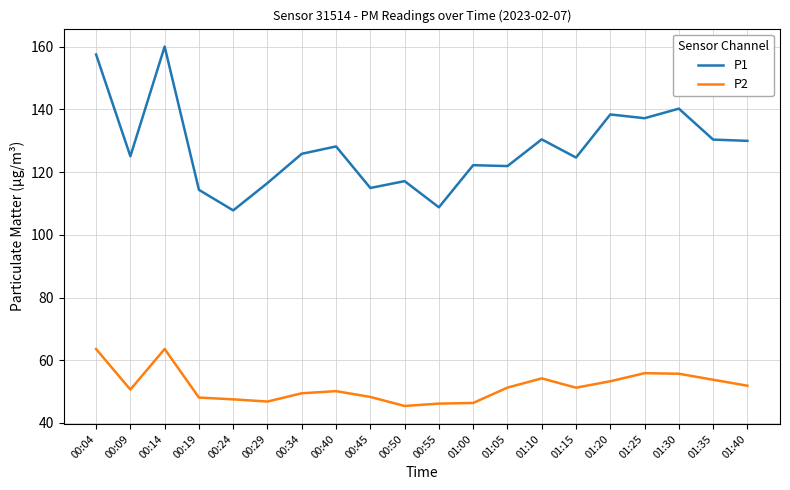

True or false: P2 has a value of 49.5 at 00:34.

True